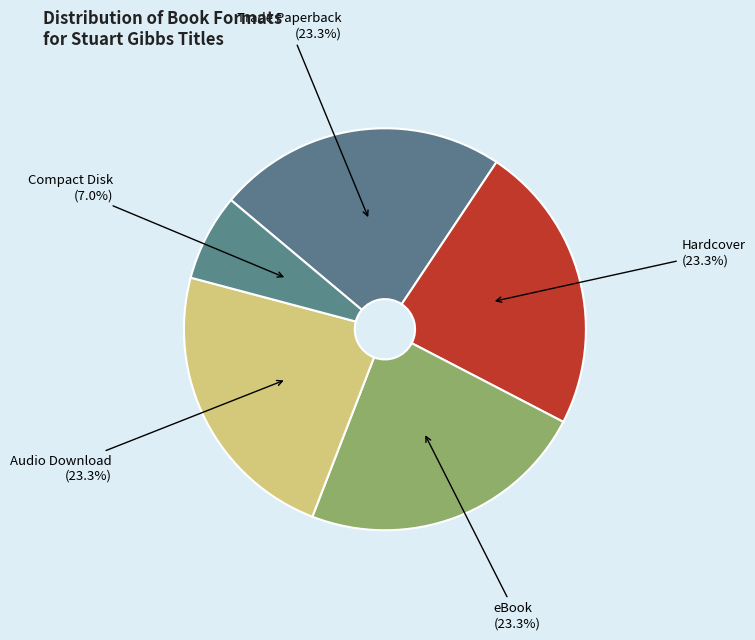

What is the smallest slice in the pie chart?

Compact Disk